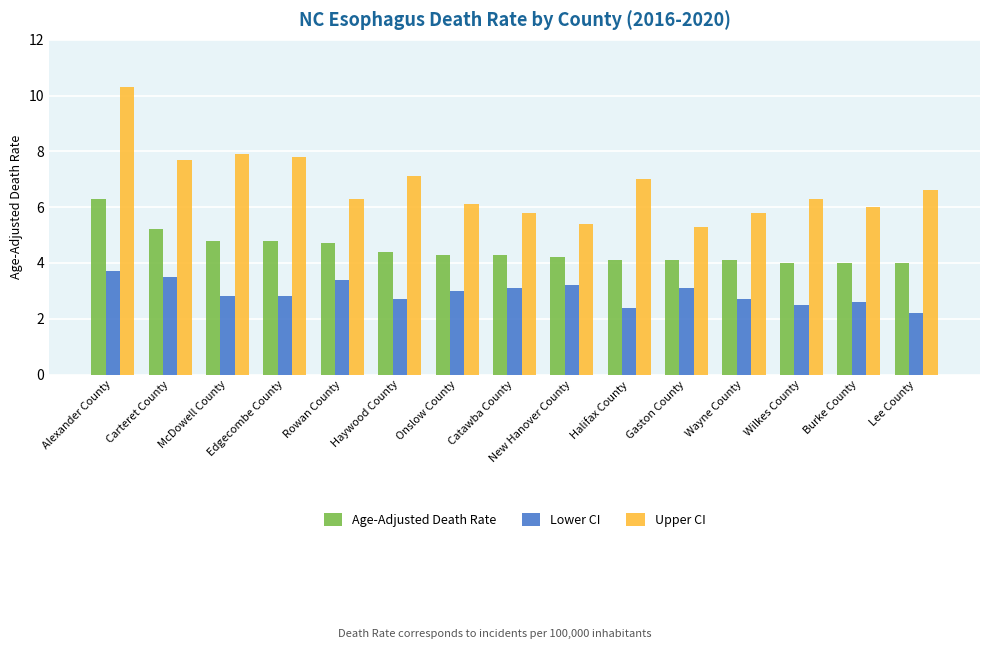

What is the value of the Age-Adjusted Death Rate bar at the 11th from the left?

4.1